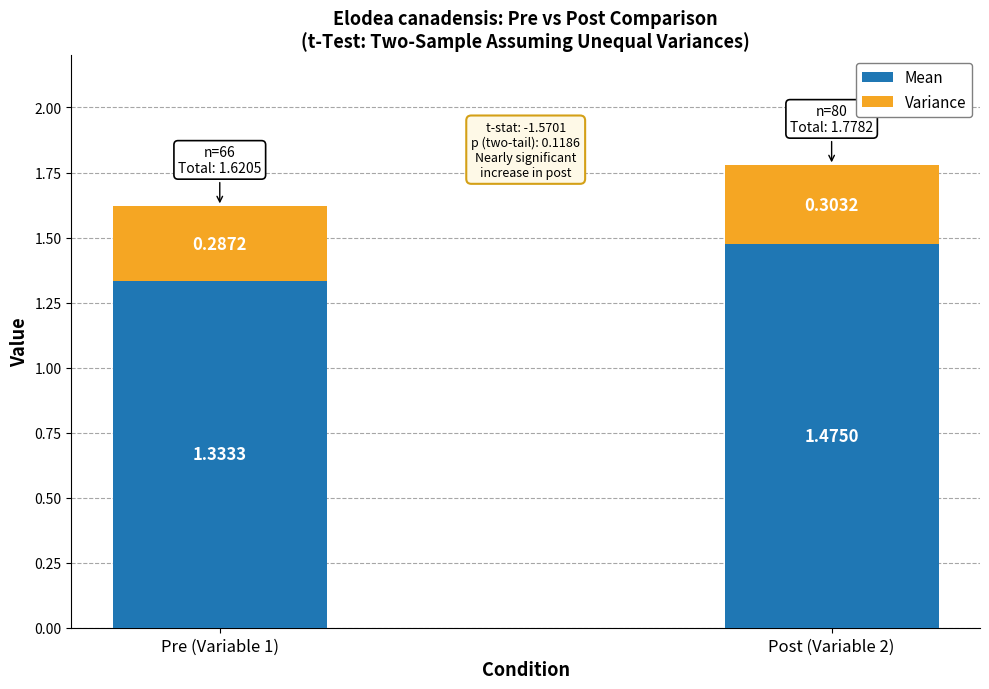

What is the total value across all series at Pre (Variable 1)?

1.6